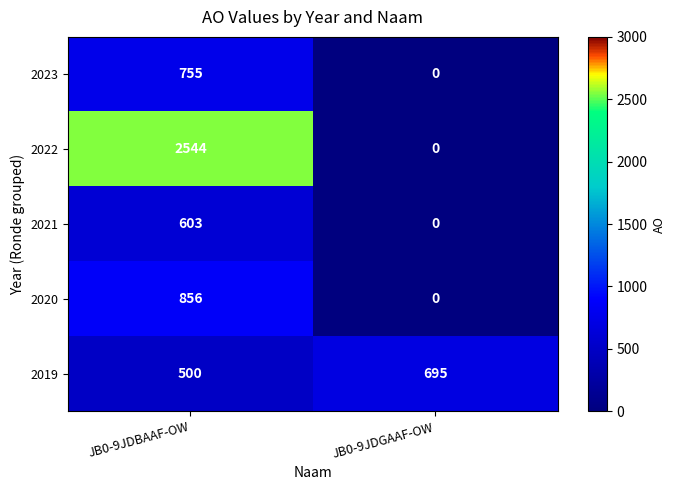

True or false: 2021 has a value of 920 at JB0-9JDBAAF-OW.

False